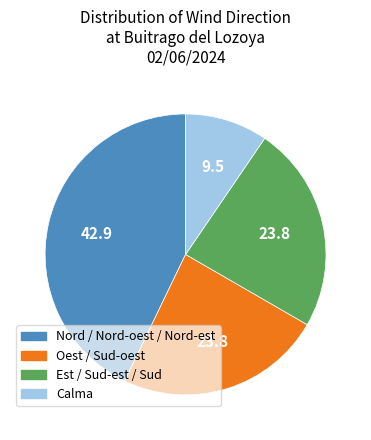

Is it true that Nord / Nord-oest / Nord-est is 36% of the pie?

False